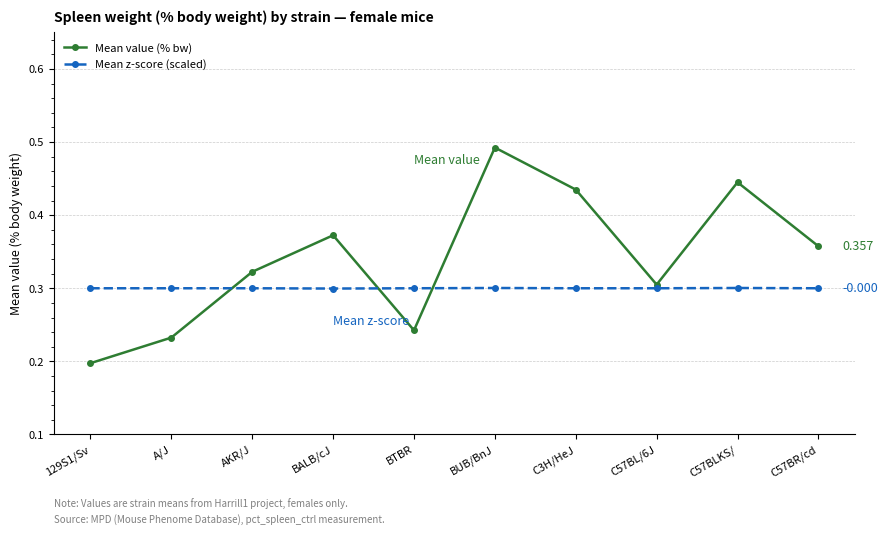

Is this an area chart (filled region under the line)?

No